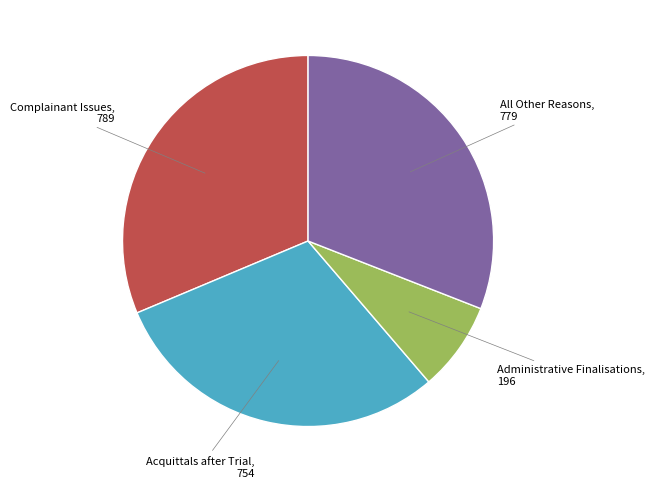

Is there a majority slice in this chart?

No